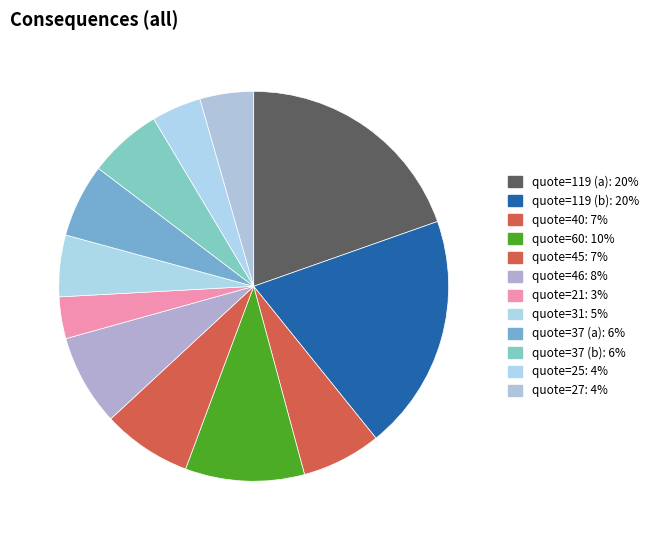

Rank the categories by value from highest to lowest.

119, 119, 60, 46, 45, 40, 37, 37, 31, 27, 25, 21